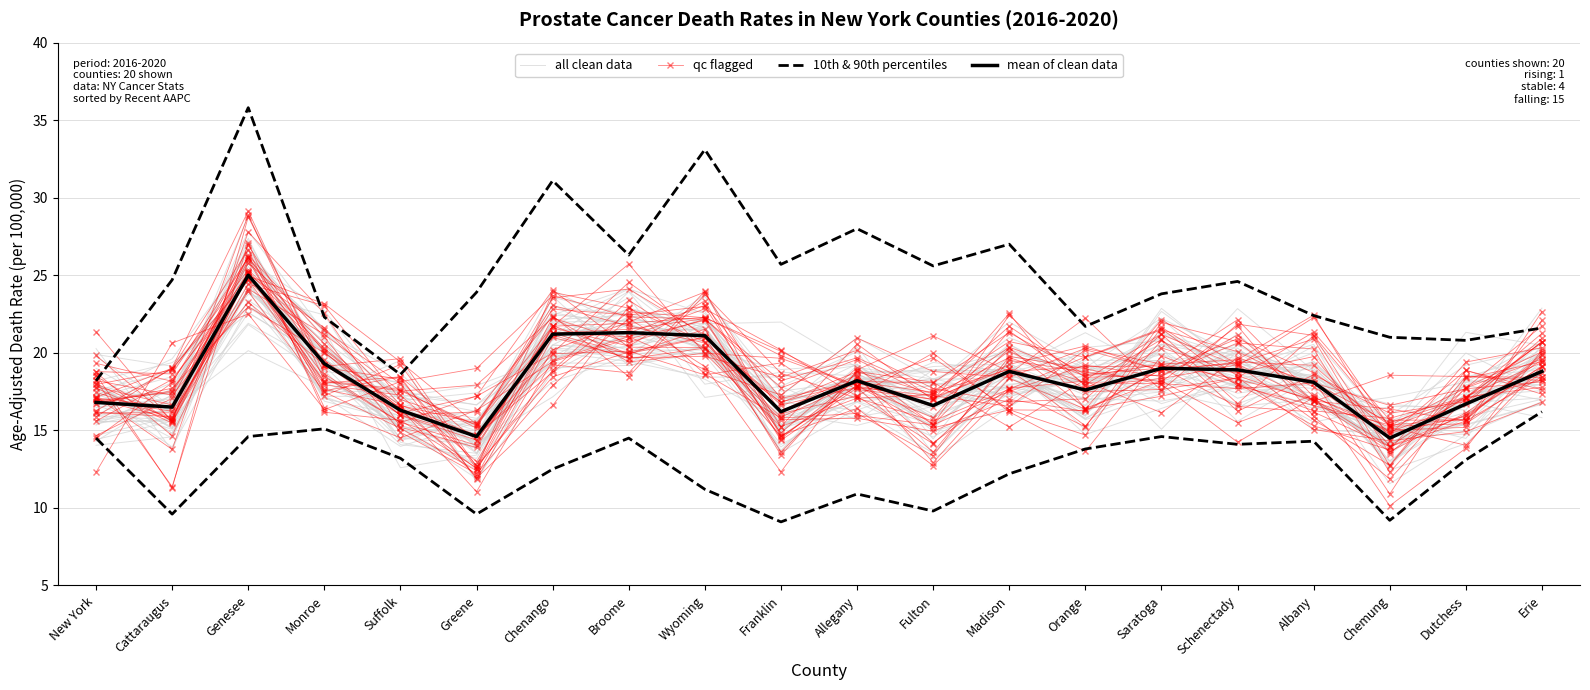

Rank the series at Chemung from highest to lowest value.

qc flagged, all clean data, mean of clean data, 10th & 90th percentiles